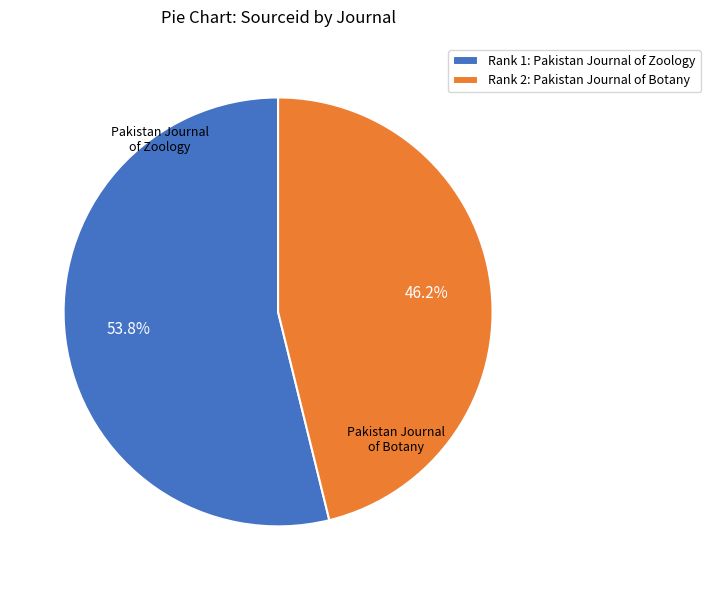

True or false: Pakistan Journal of Zoology accounts for 54% of the total.

True